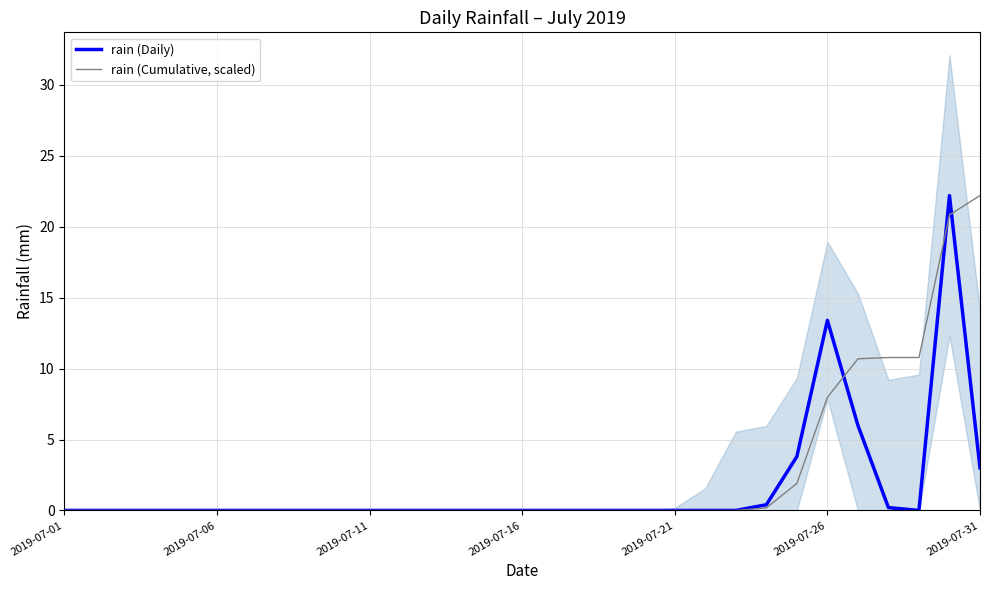

At which category is the sum across all series the highest?

29